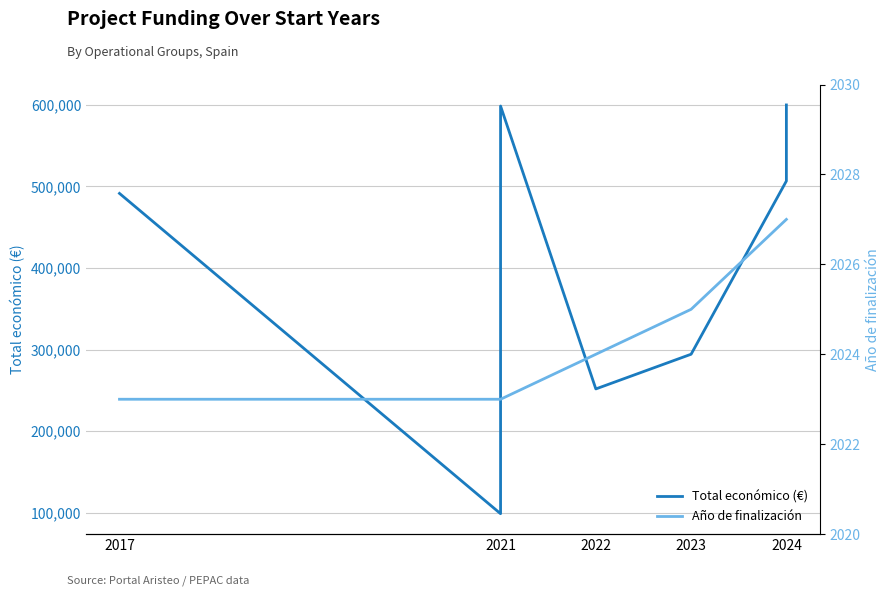

True or false: Total económico (€) and Año de finalización cross at least once.

False